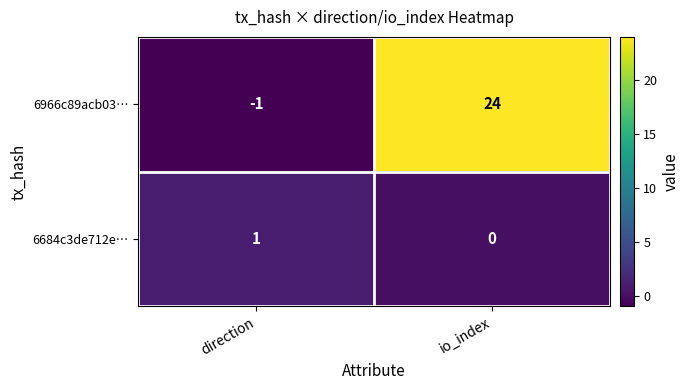

List the series in order of their peak value, highest first.

6966c89acb03…, 6684c3de712e…